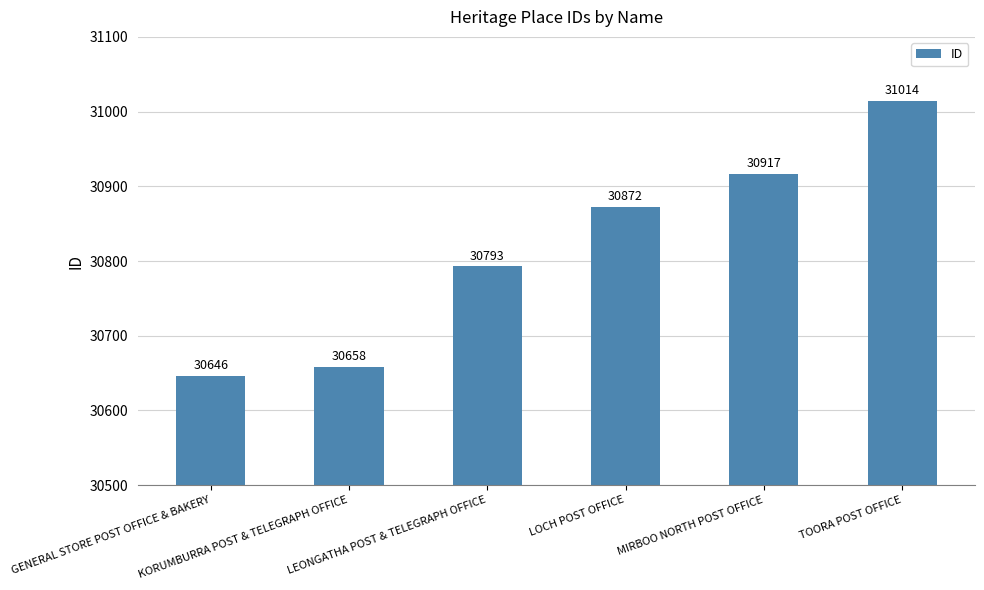

How many values are below 30872?

3